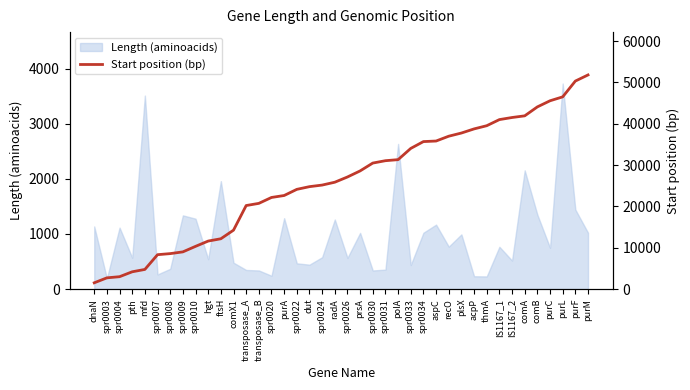

Count the number of values greater than 27115.

19